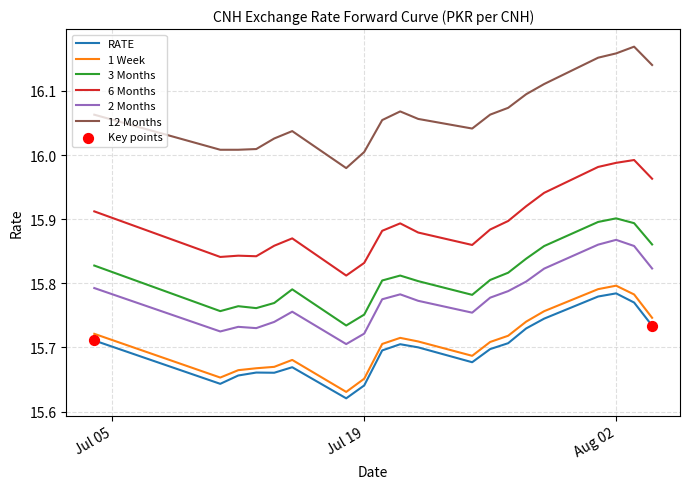

Which series has the largest total across all categories?

12 Months